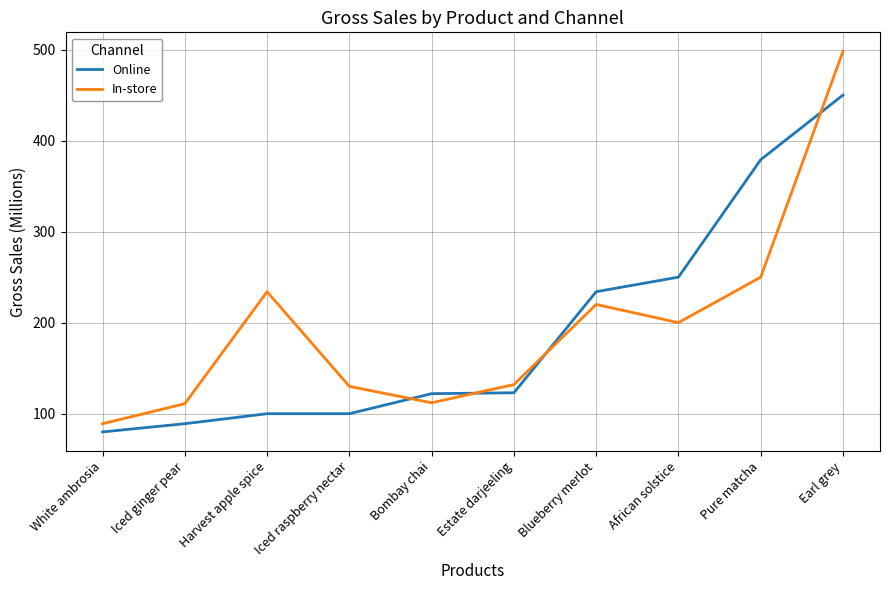

What is the spread (max minus min) of values at Earl grey?

48